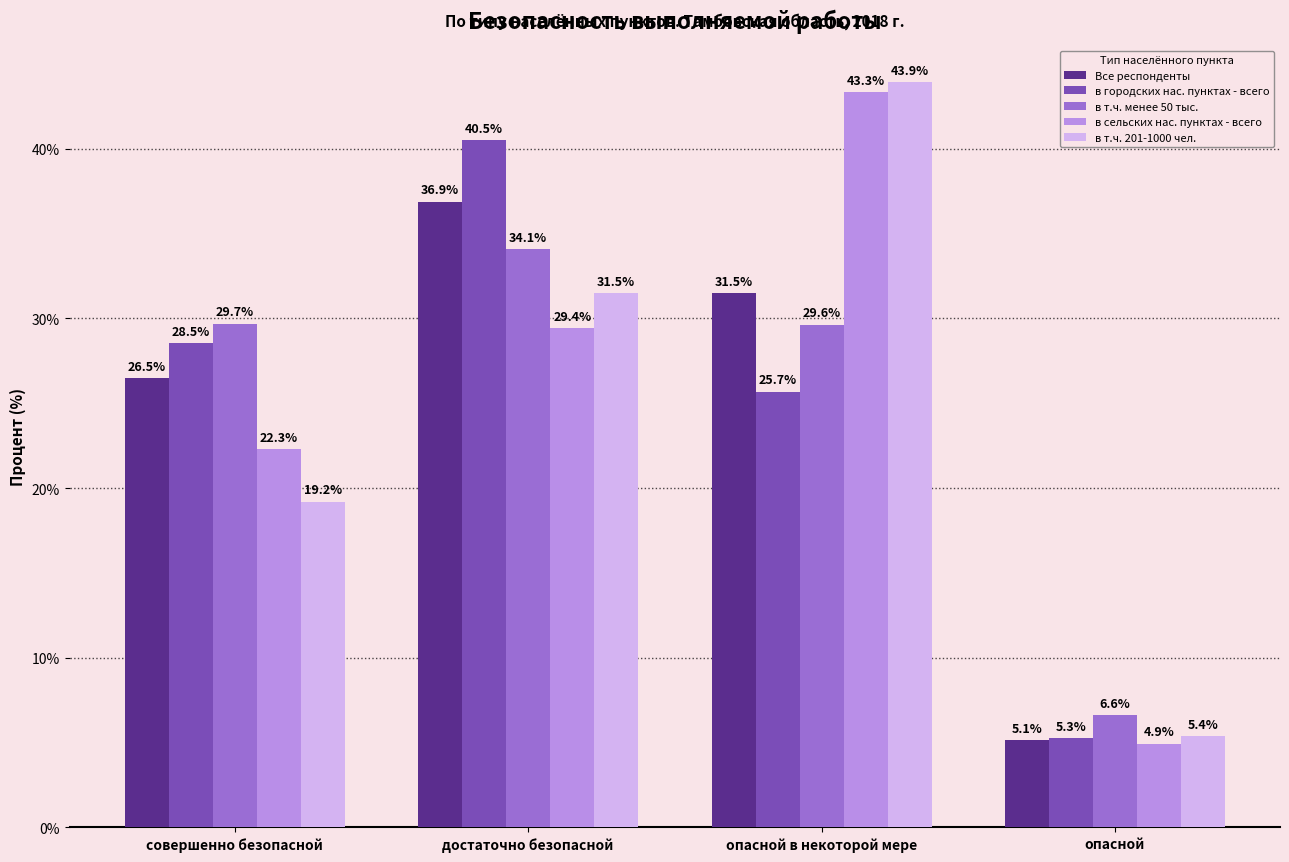

What is the minimum value shown in the chart?

4.9